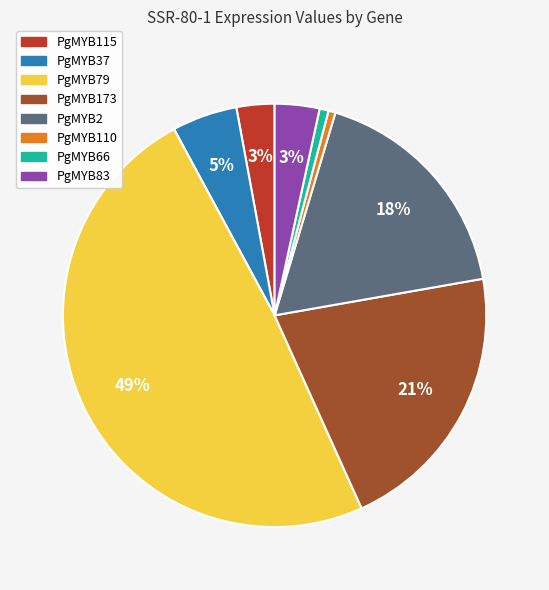

What percentage is the PgMYB2 slice, to the nearest percent?

18%